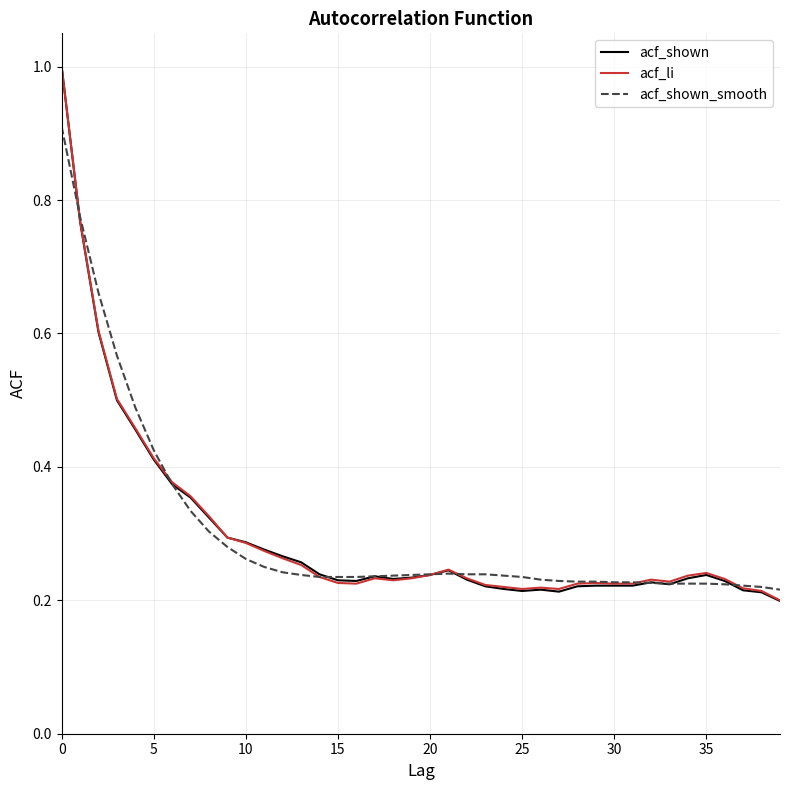

Which series has the largest range (max minus min)?

acf_shown